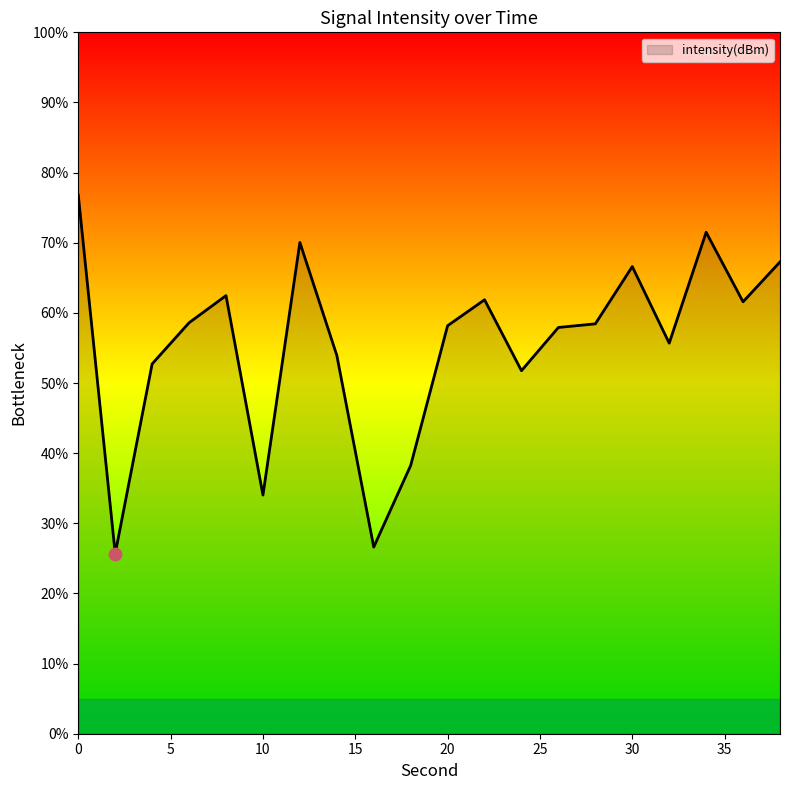

What is the minimum value shown in the chart?

25.7